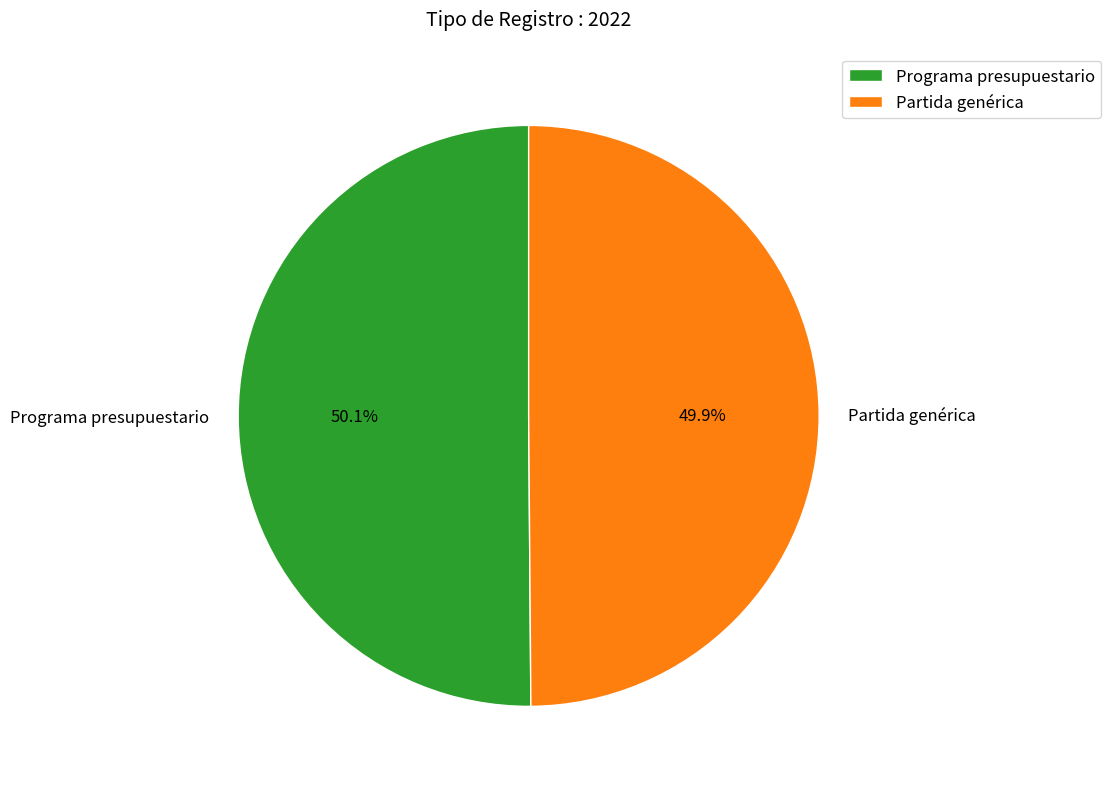

Approximately how many times larger is the value at Partida genérica compared to Programa presupuestario?

1.0